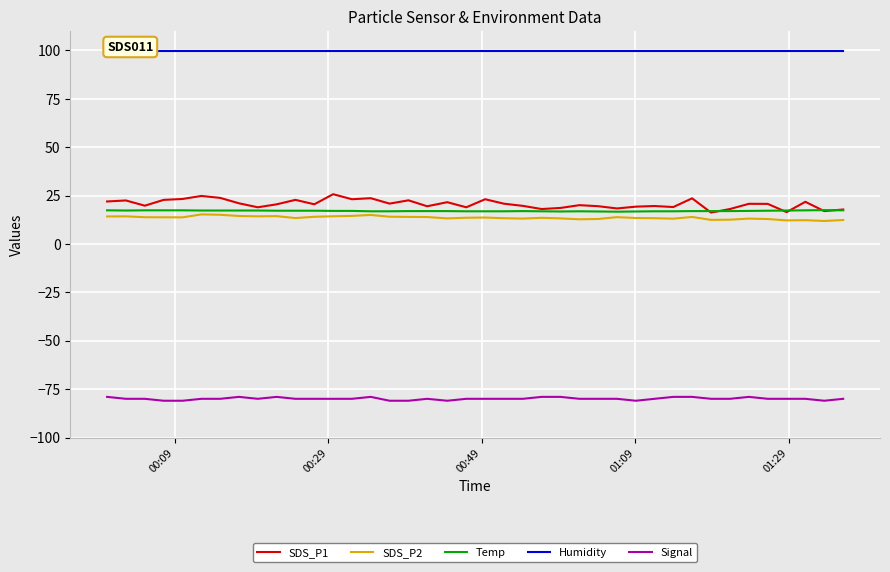

What is the highest value of the SDS_P1 series?

25.7